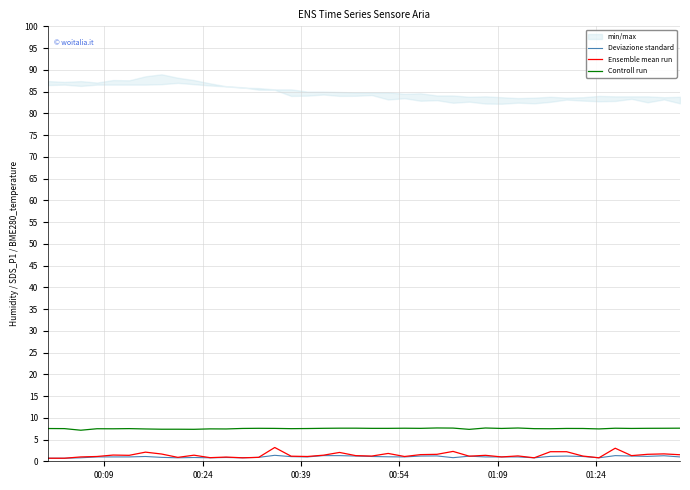

What is the minimum value for Controll run?

7.1